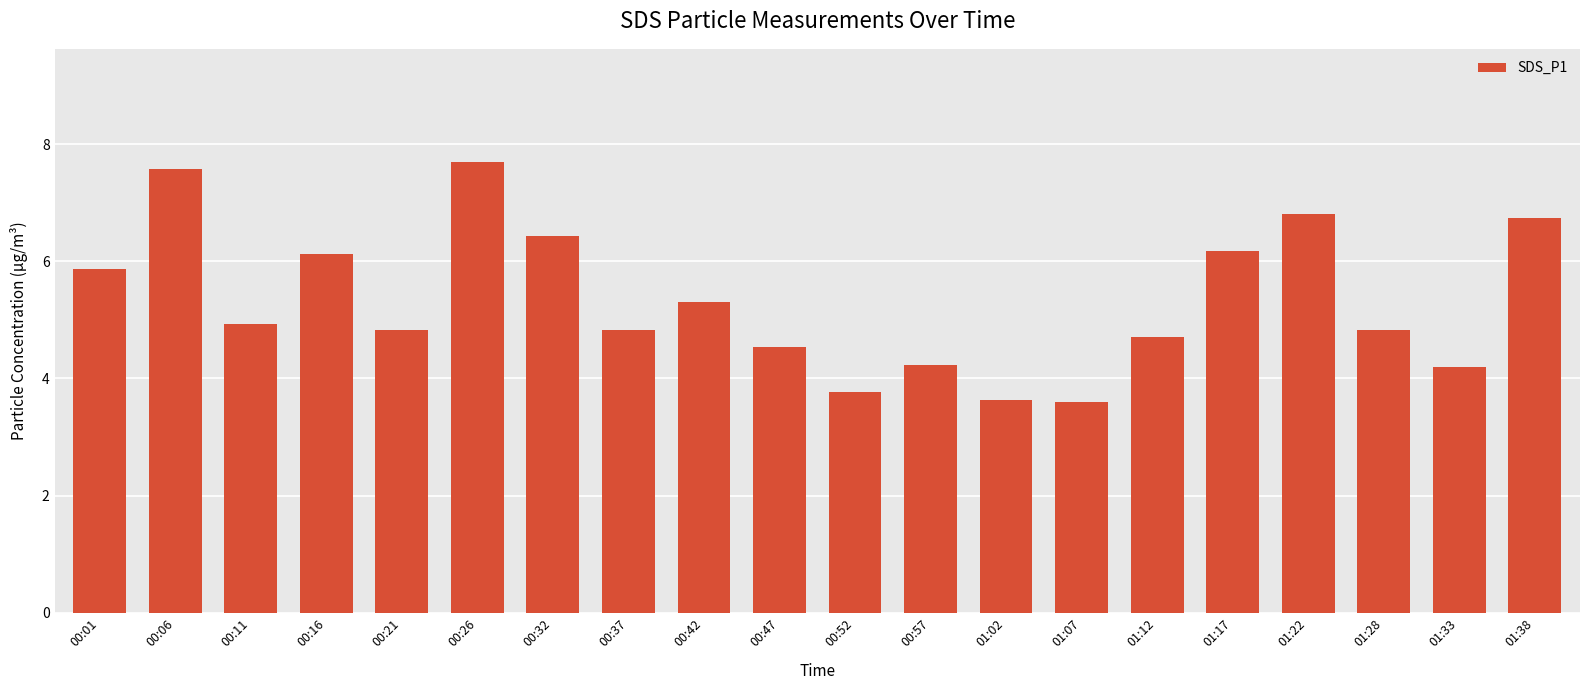

Count the number of categories in the chart.

20